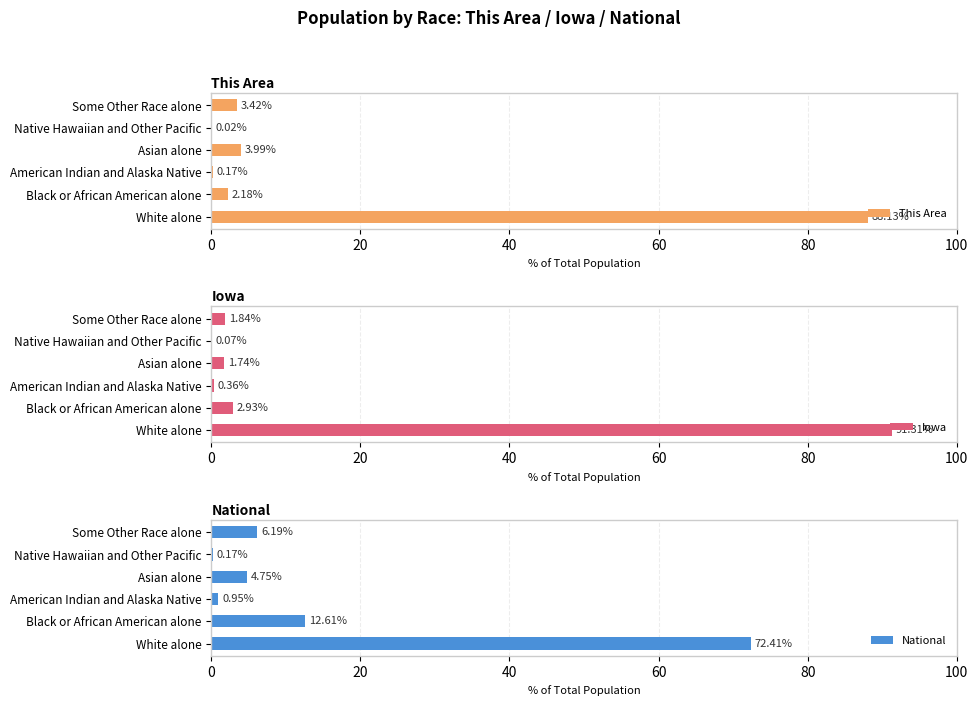

How many values in the National series are below 6?

3